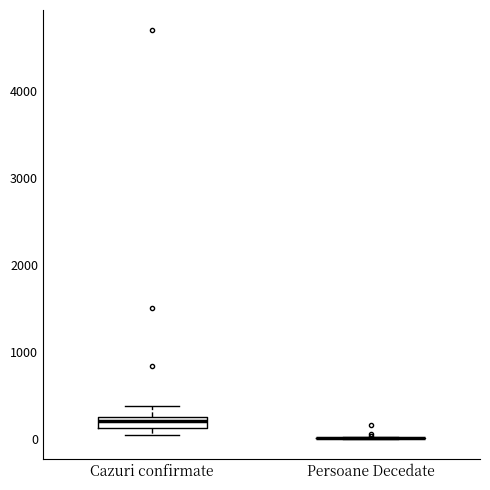

Where does the median line of the box for Cazuri confirmate sit on the y-axis? The values are not printed on the chart, so give them approximately, as read against the axis.

200